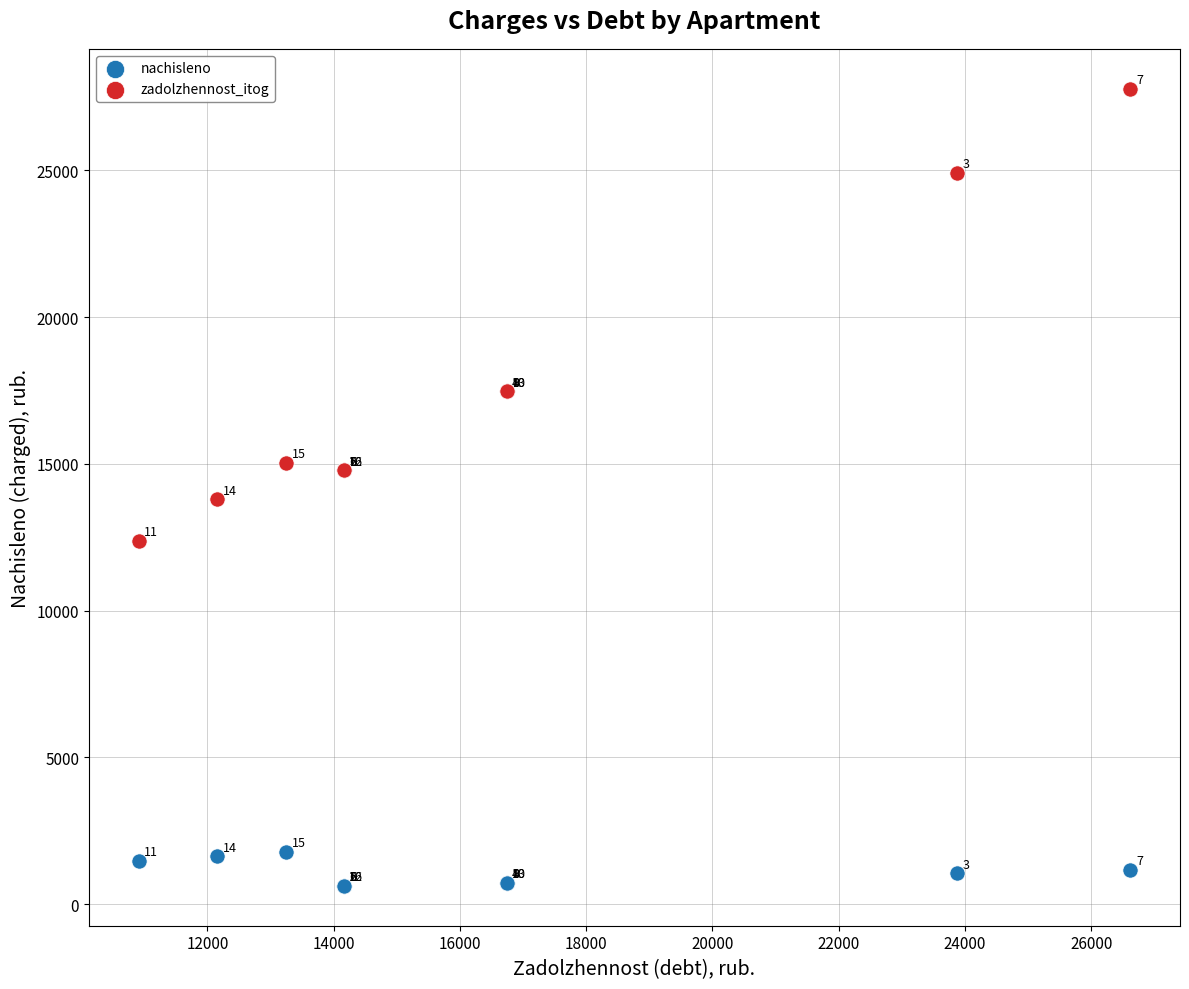

Which series reaches the maximum Y coordinate?

zadolzhennost_itog